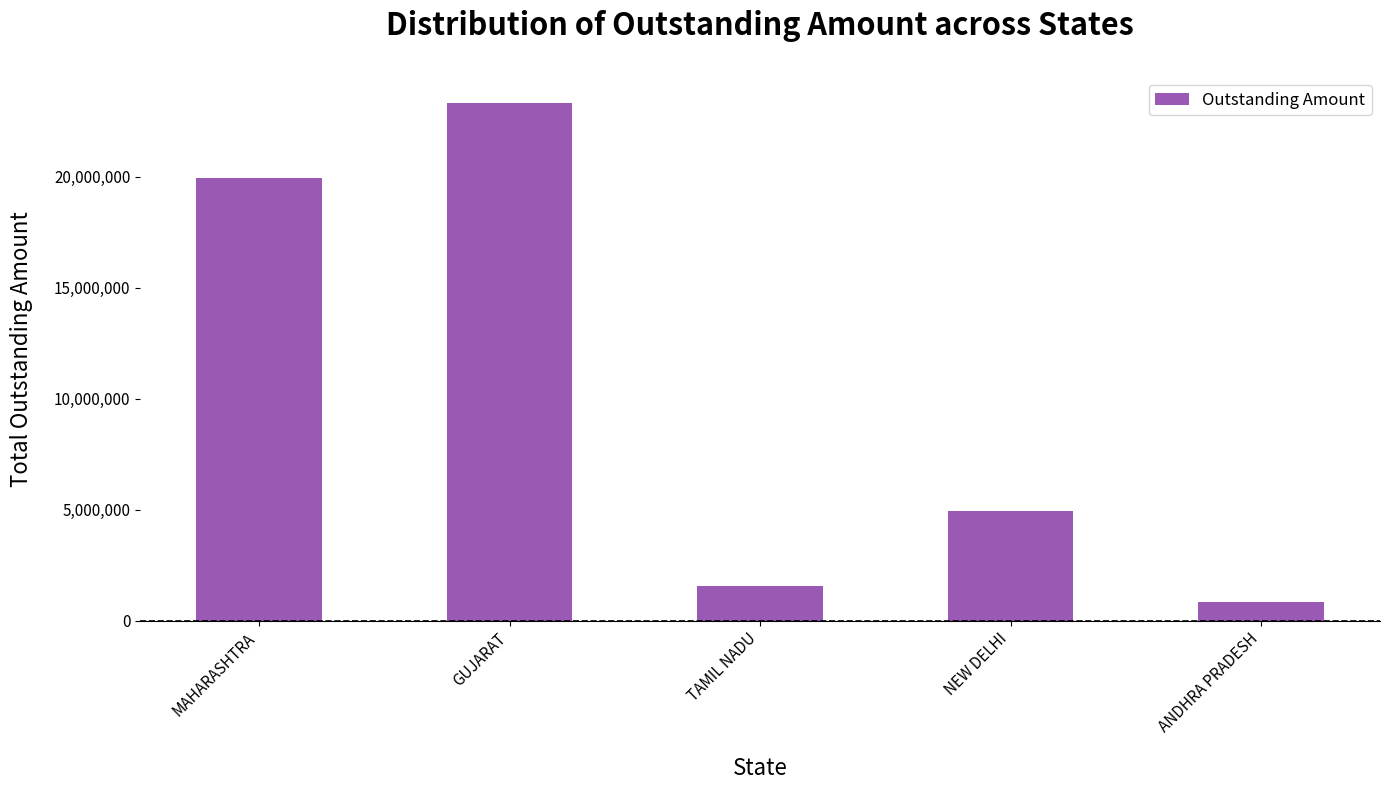

Rank the categories by value from lowest to highest.

ANDHRA PRADESH, TAMIL NADU, NEW DELHI, MAHARASHTRA, GUJARAT